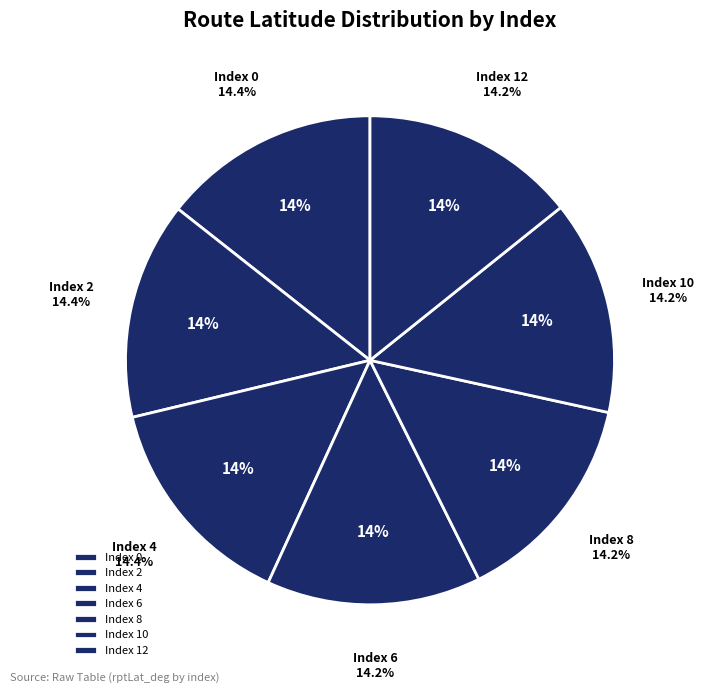

How many segments does this pie chart have?

7